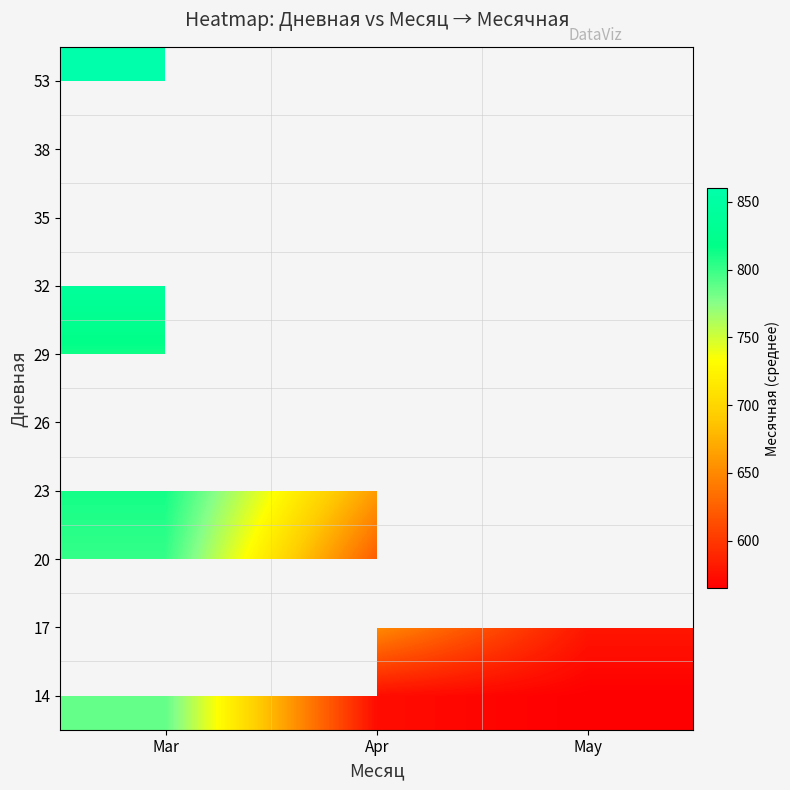

What is the minimum value shown in the chart?

565.0